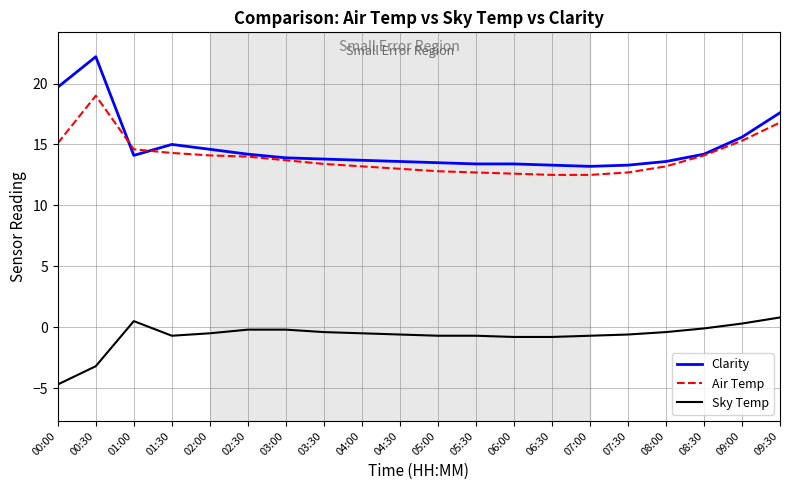

At which label does Sky Temp first exceed 0?

01:00